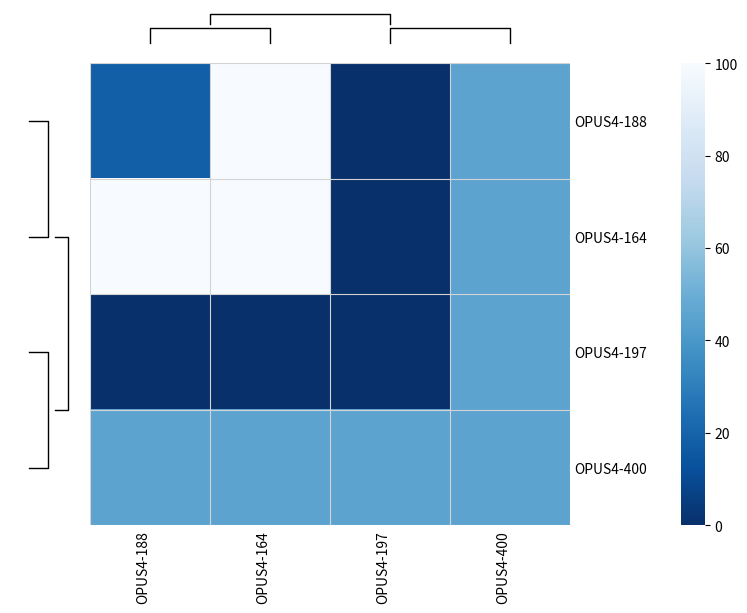

What is the total value across all series at OPUS4-164?

245.5